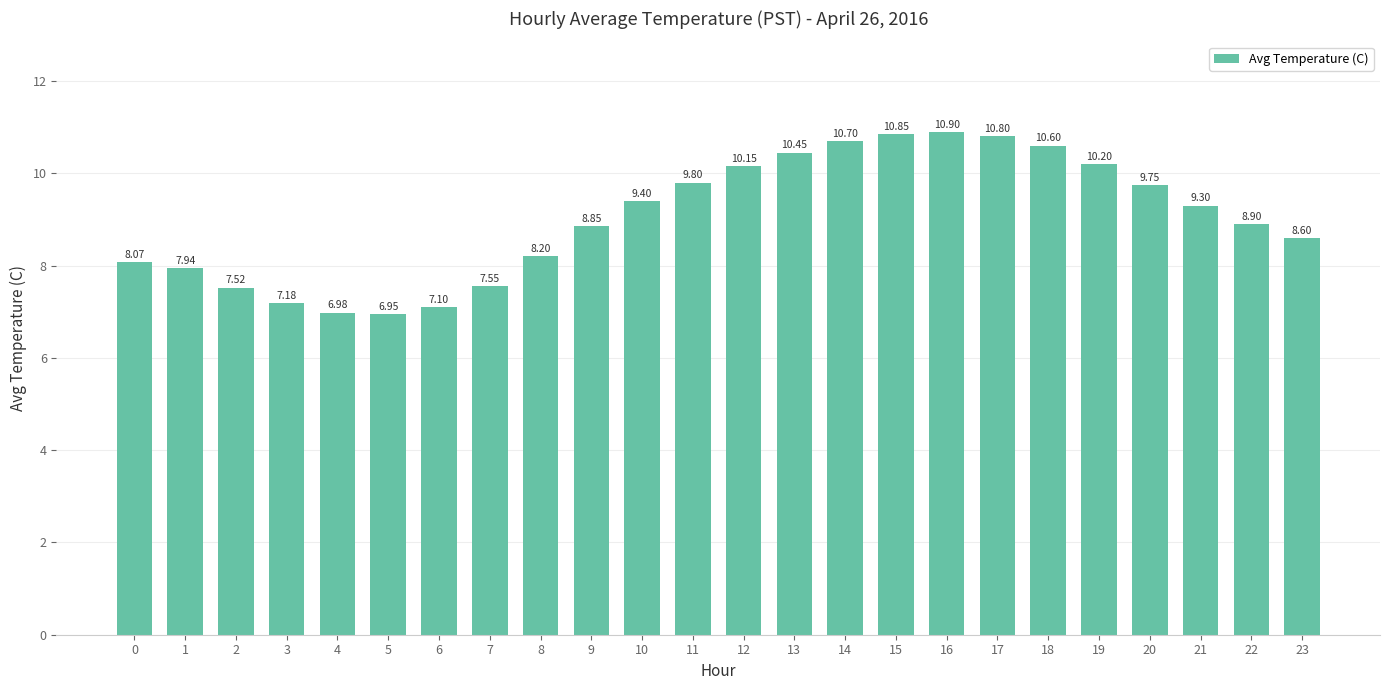

What is the maximum value shown in the chart?

10.9